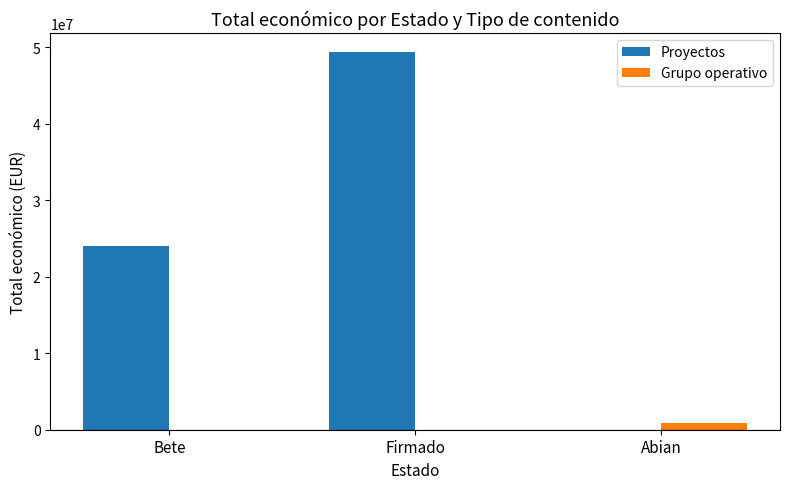

Count the number of data series in this chart.

2